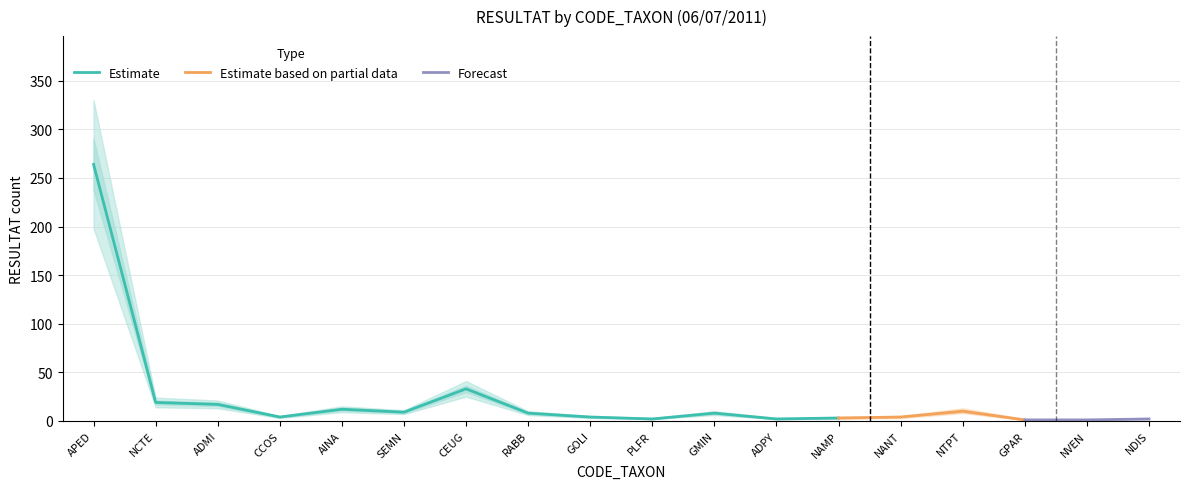

At which category does the chart reach its peak across all series?

APED